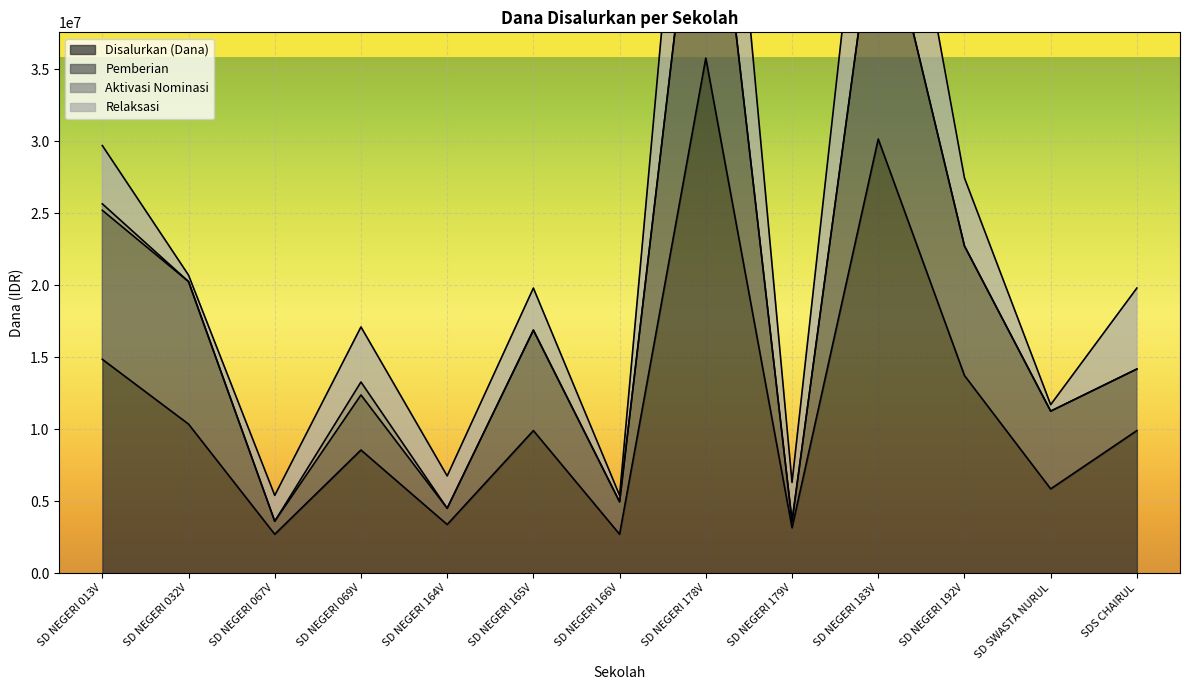

How many data points in Pemberian are above 14175000?

6